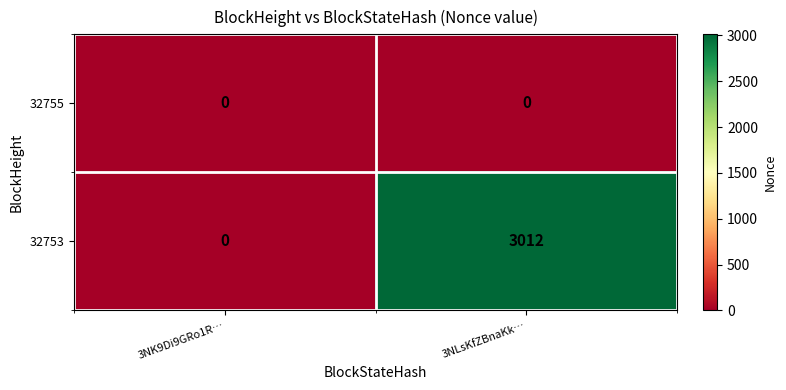

Read the 32753 value at 3NLsKfZBnaKk…, to the nearest 100.

3000